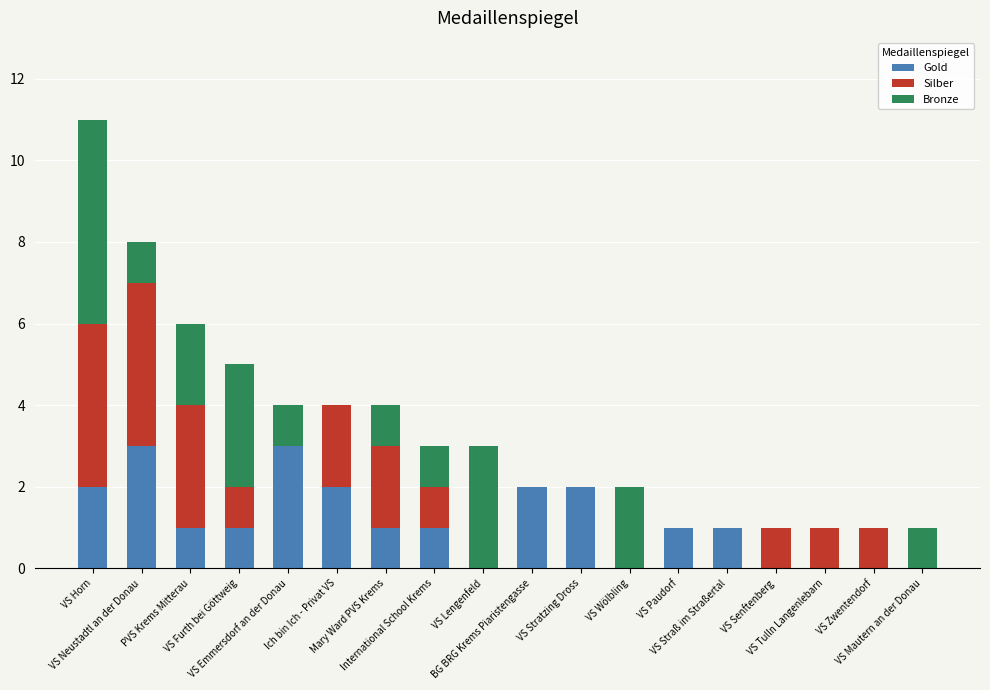

How many data points does each series have?

18